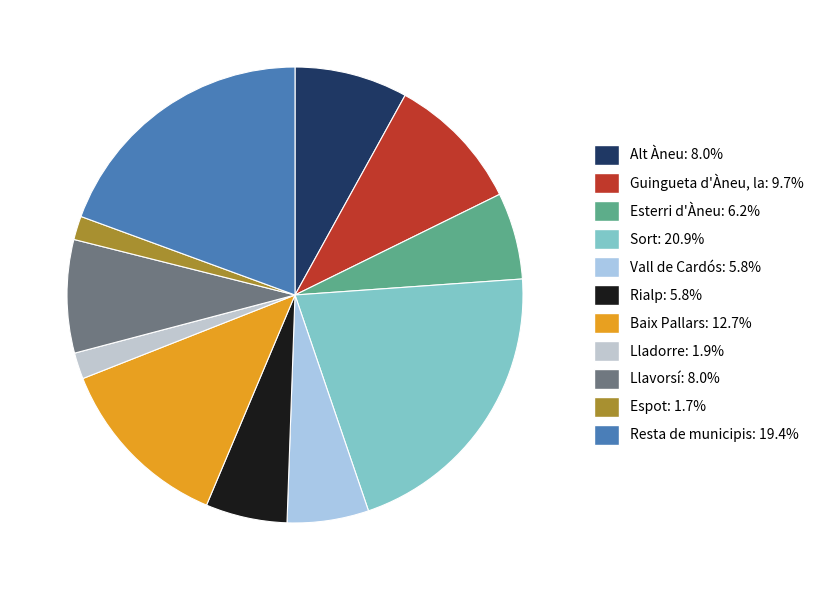

Combined, do Sort and Rialp account for over 50%?

No